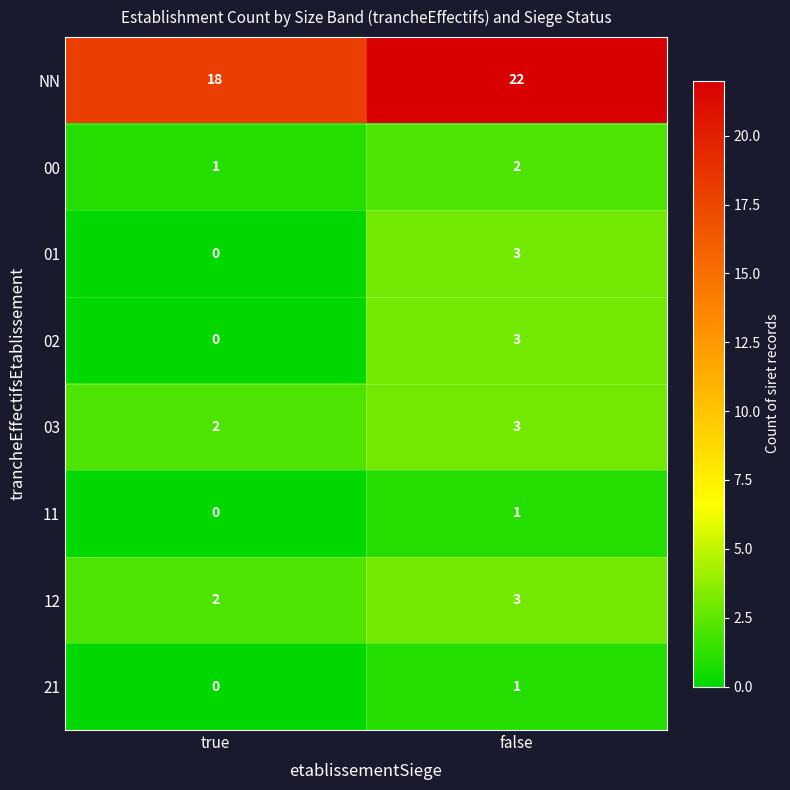

How many data points does each series have?

2